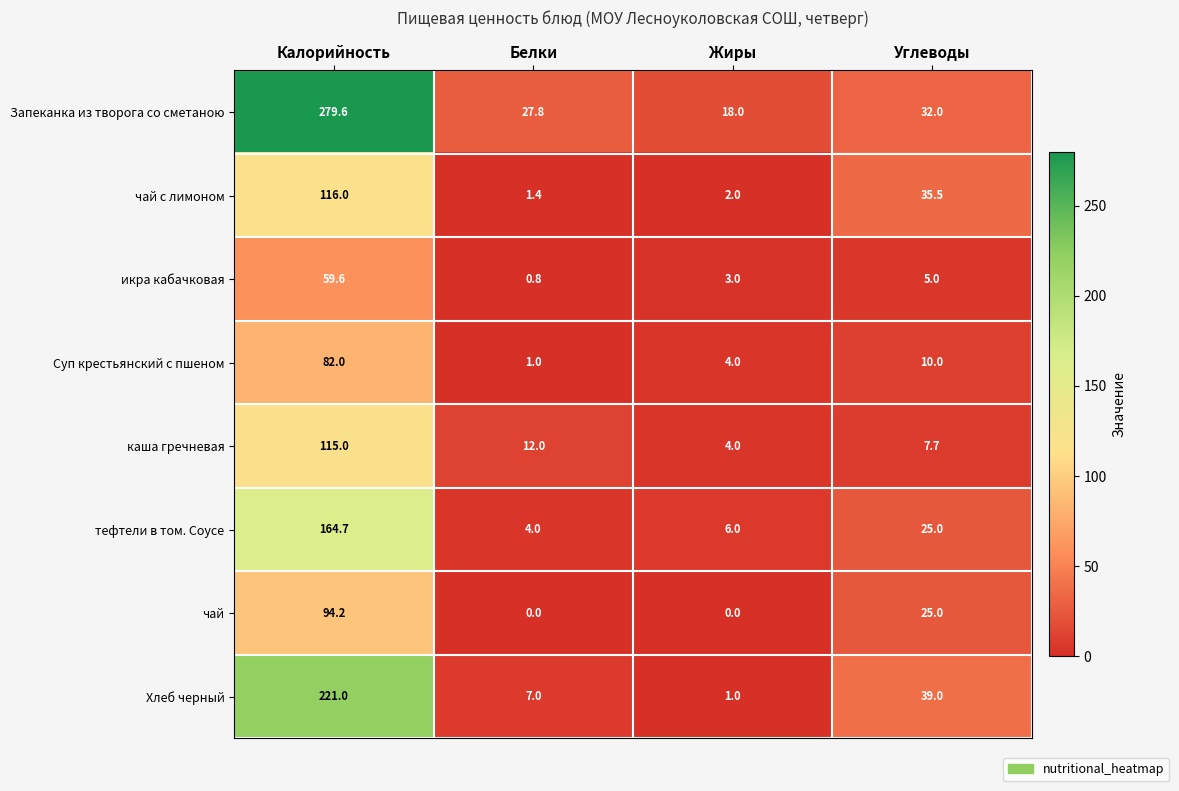

Rank the series by their maximum value, from lowest to highest.

икра кабачковая, Суп крестьянский с пшеном, чай, каша гречневая, чай с лимоном, тефтели в том. Соусе, Хлеб черный, Запеканка из творога со сметаною